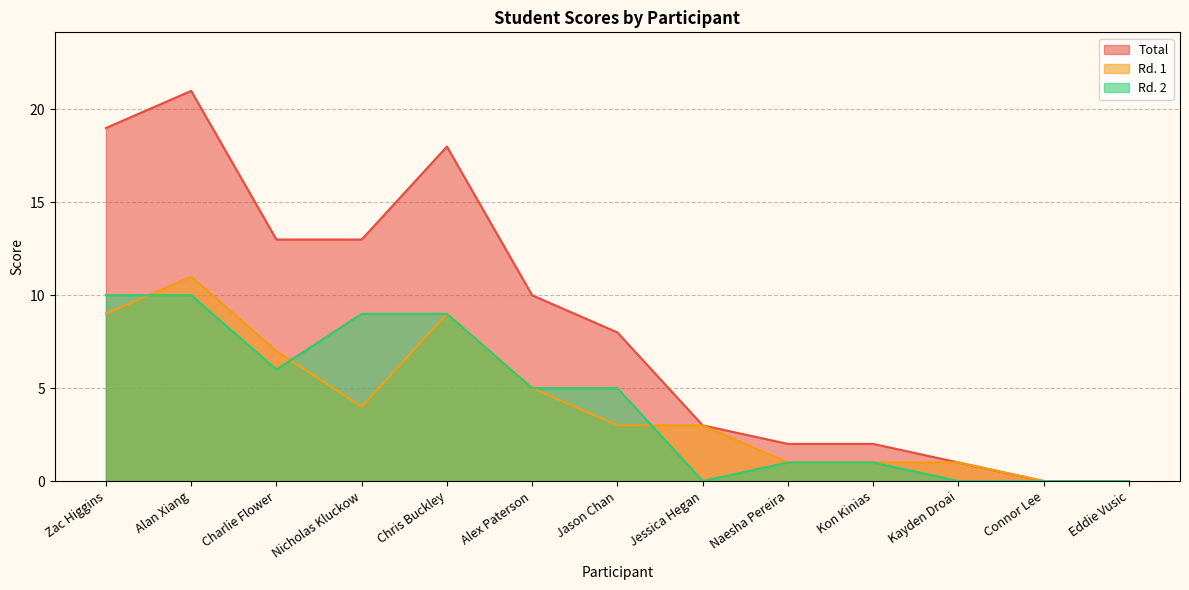

Does the chart display data point markers on the line(s)?

No